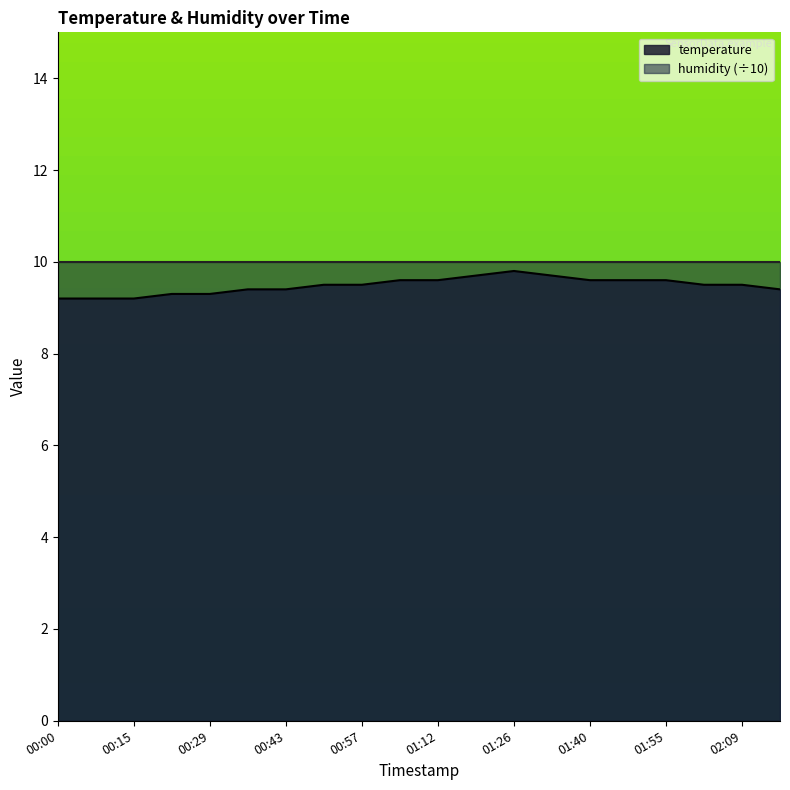

How many lines are shown in the chart?

2